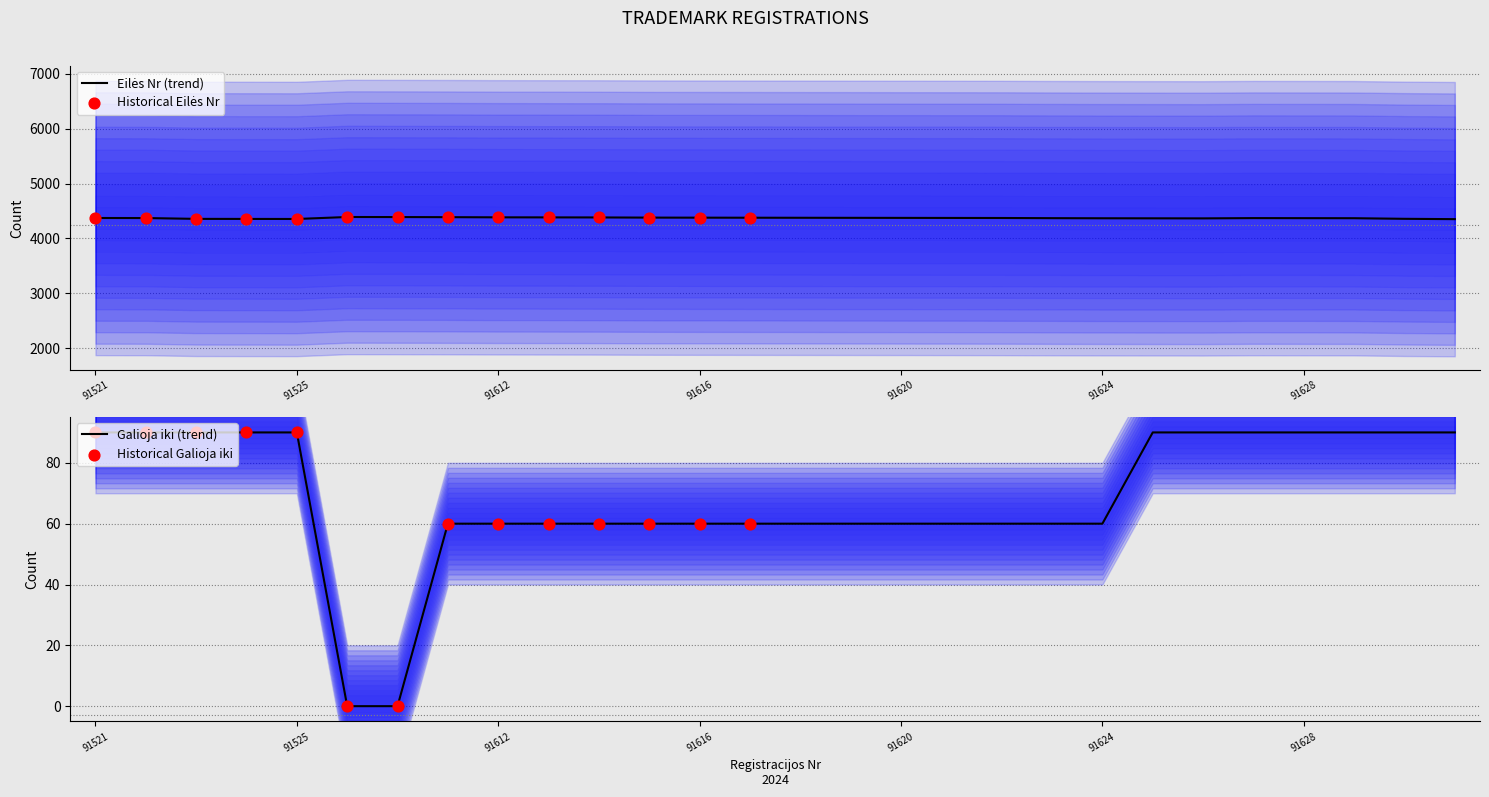

Which series has the largest total across all categories?

Eilės Nr